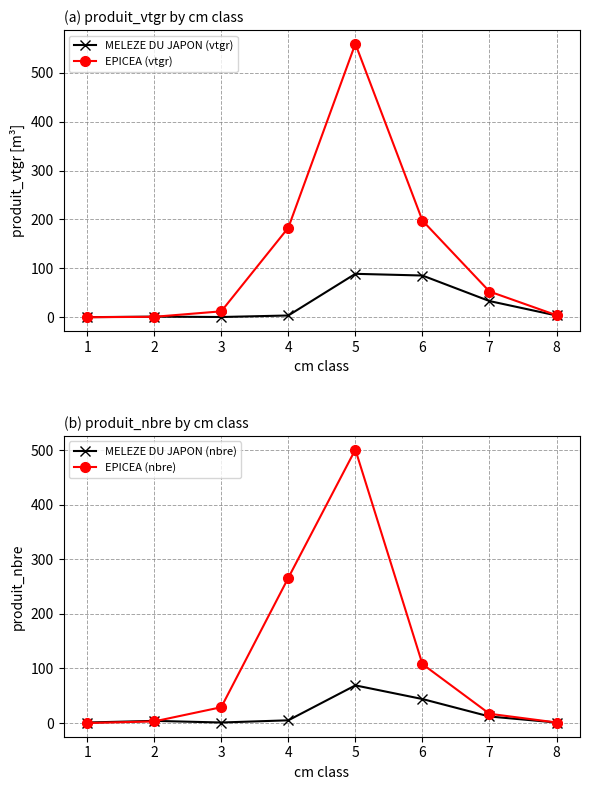

What is the spread (max minus min) of values at 2?

3.2